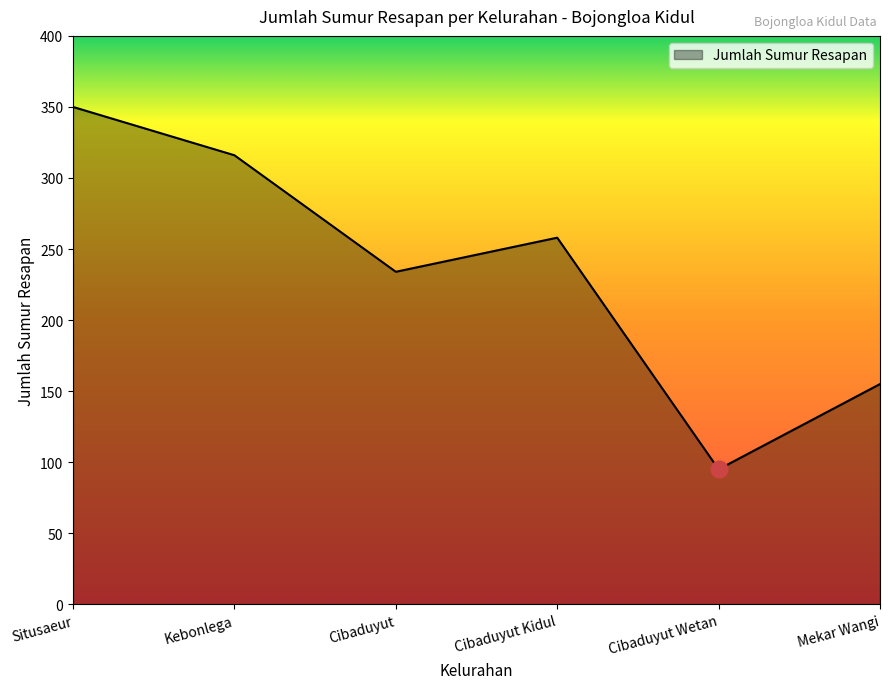

What is the difference between the maximum and minimum values?

255